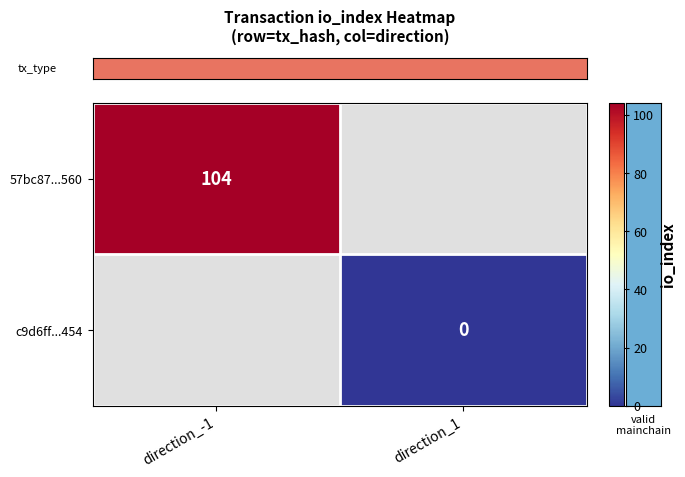

Count the number of categories in the chart.

2